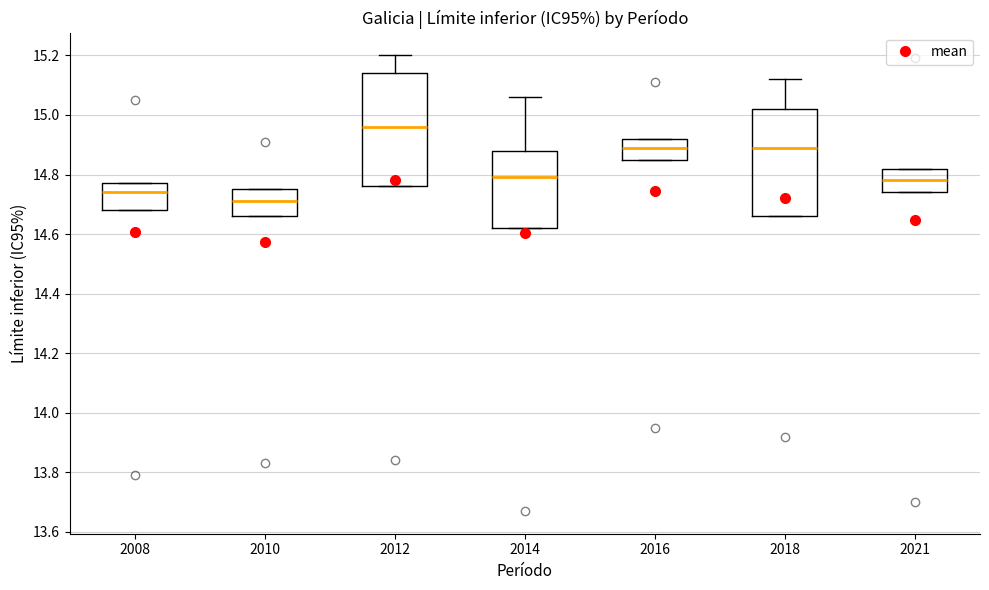

Where does the median line of the box at x = 2016 sit on the y-axis? The values are not printed on the chart, so give them approximately, as read against the axis.

14.90